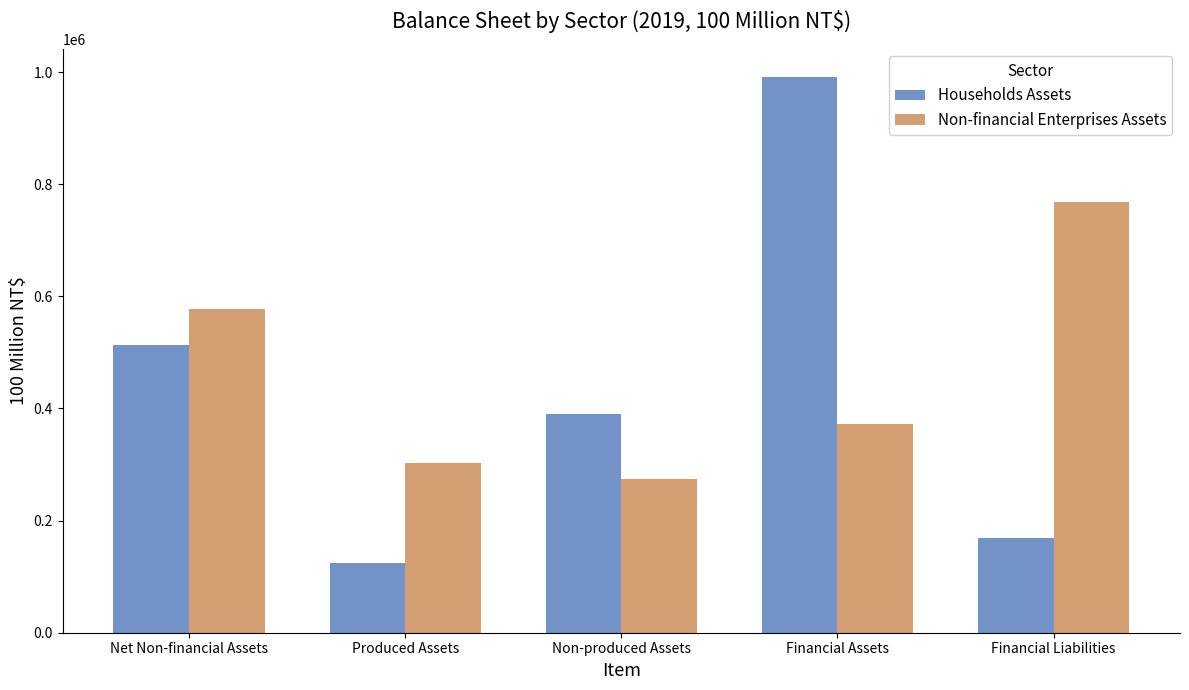

What is the difference between the highest and lowest values at Financial Assets?

619679.1